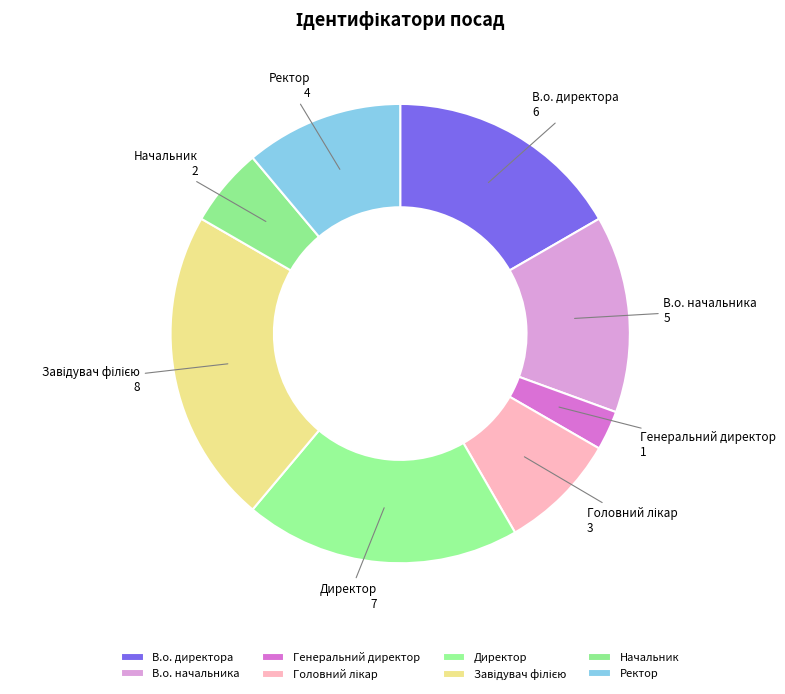

Is there any slice that represents more than half of the pie?

No